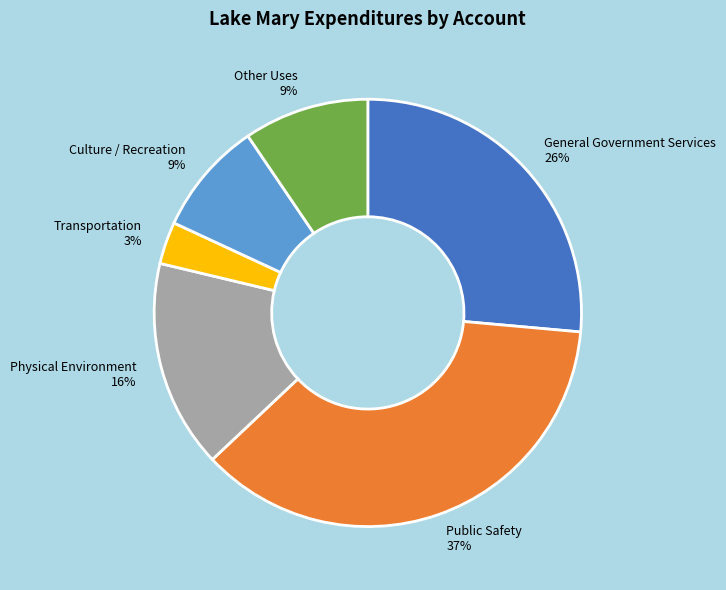

Which has a higher value, Other Uses or Physical Environment?

Physical Environment